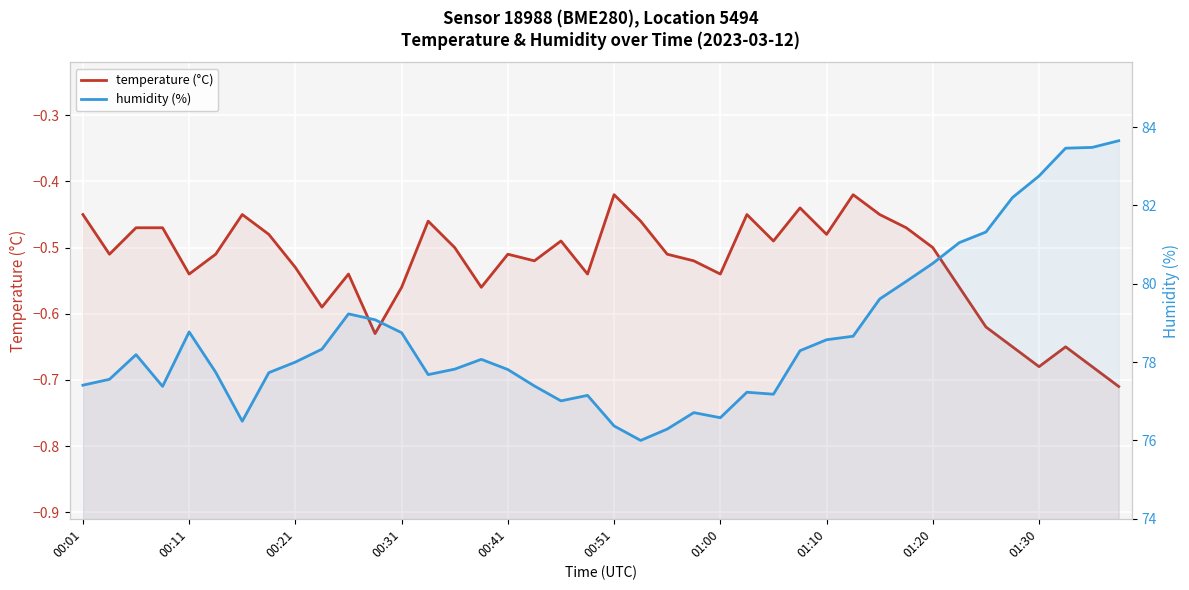

True or false: temperature (°C) and humidity (%) intersect in this chart.

False